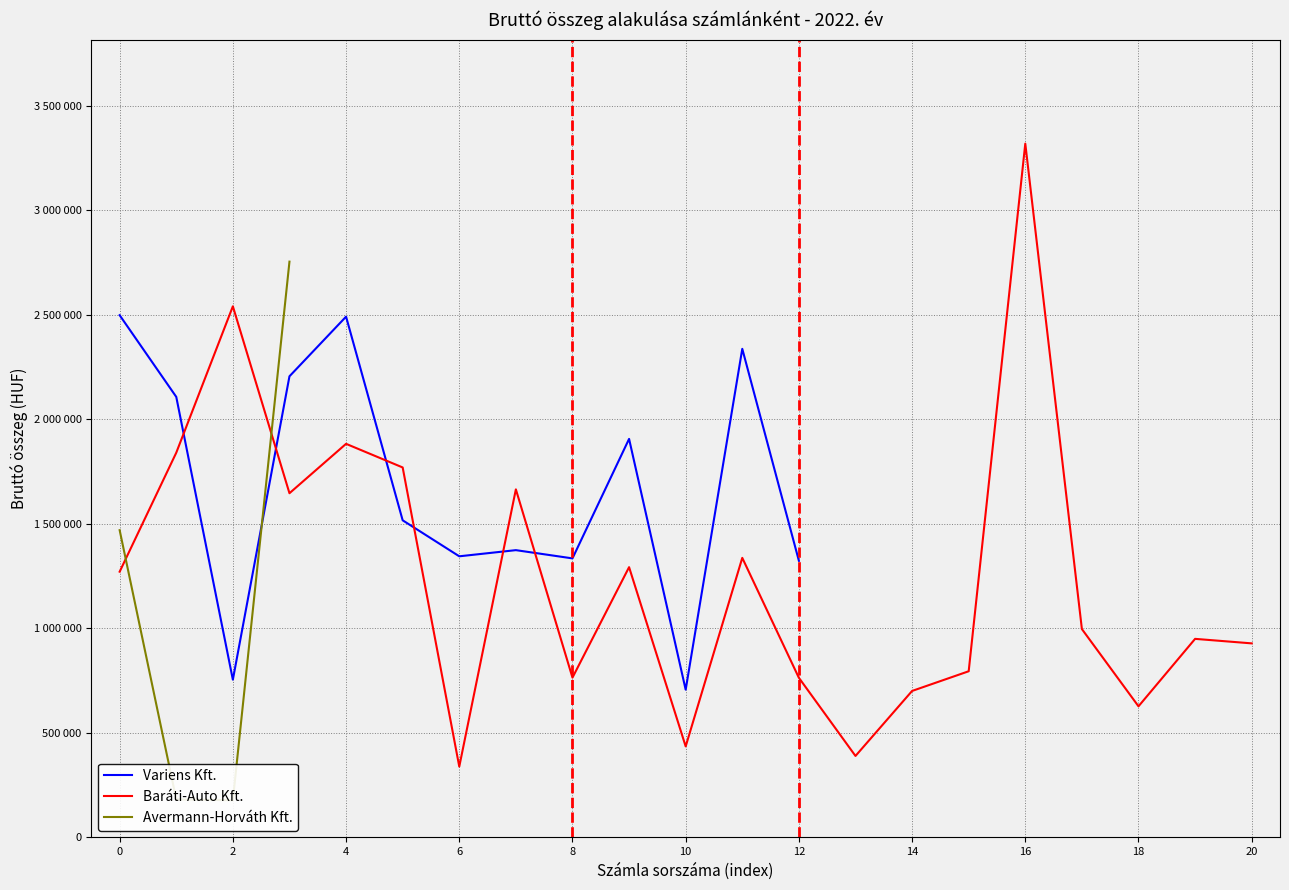

At how many categories does at least one series exceed 1857033?

8